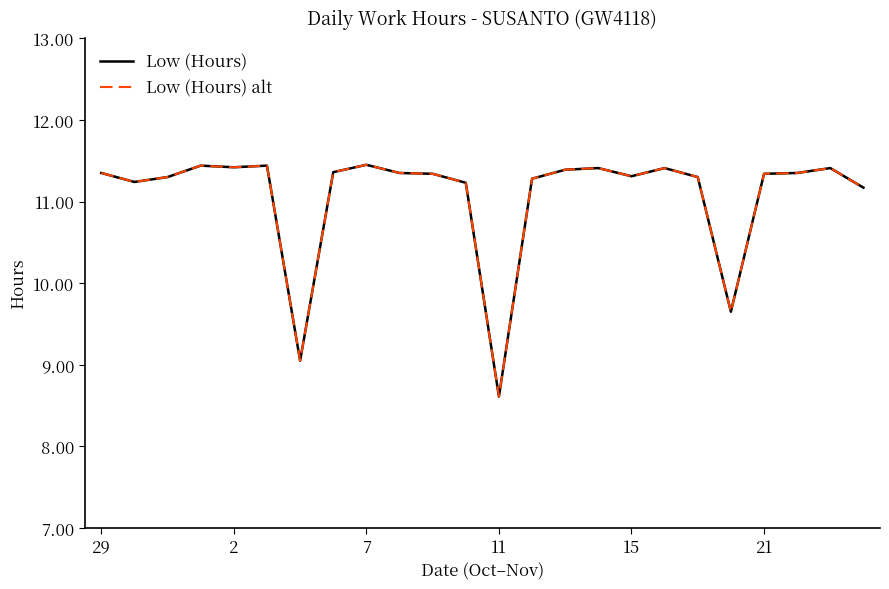

Is this an area chart (filled region under the line)?

No